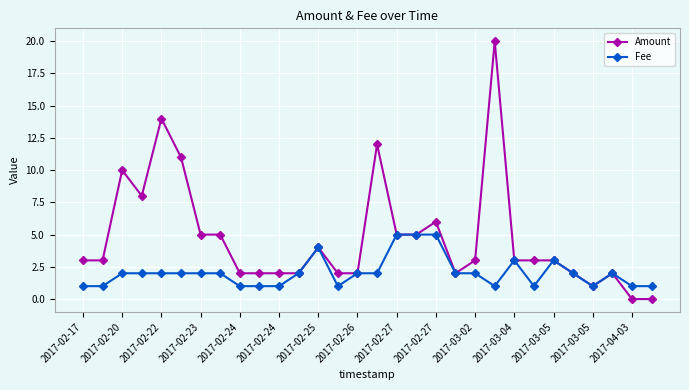

What is the difference between the maximum and minimum values in the Amount series?

20.0